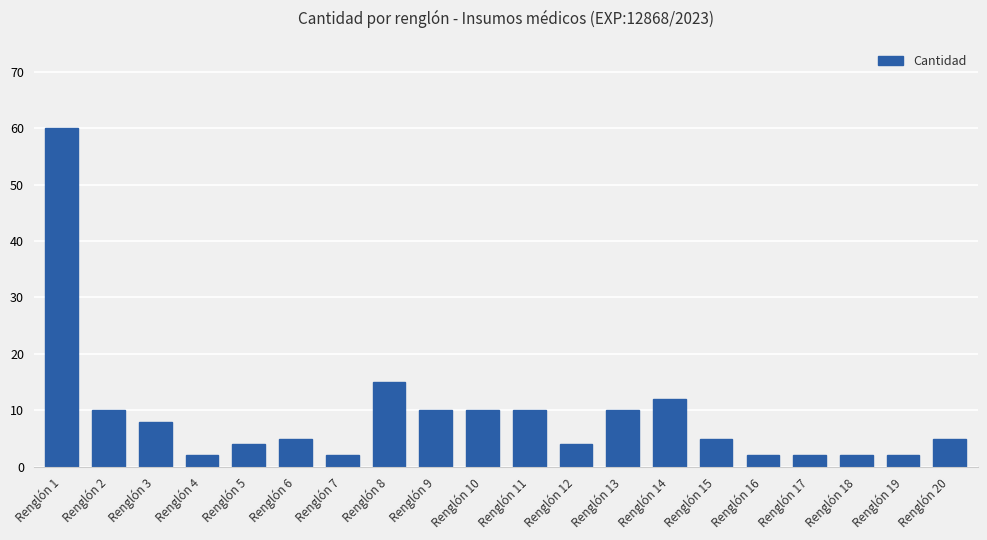

How many data points does each series have?

20